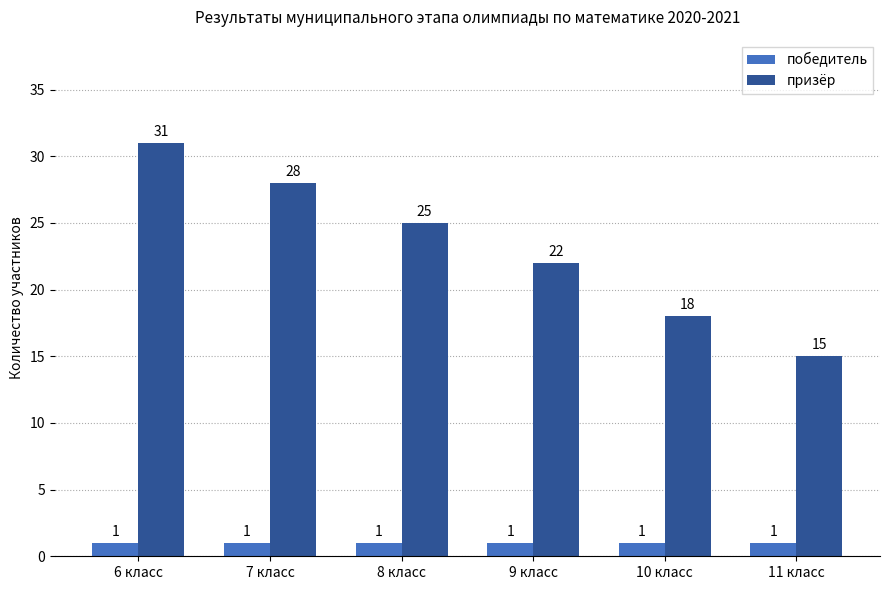

What is the sum of the призёр values at 10 класс and 9 класс?

40